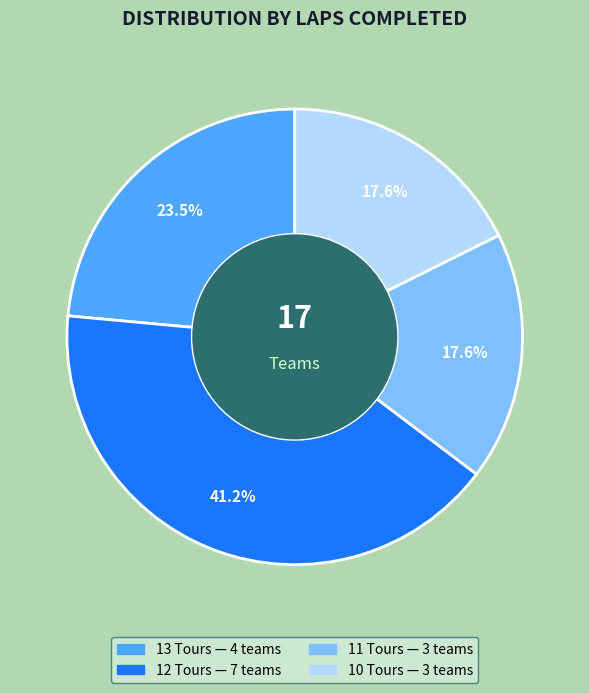

Does any single category account for the majority?

No